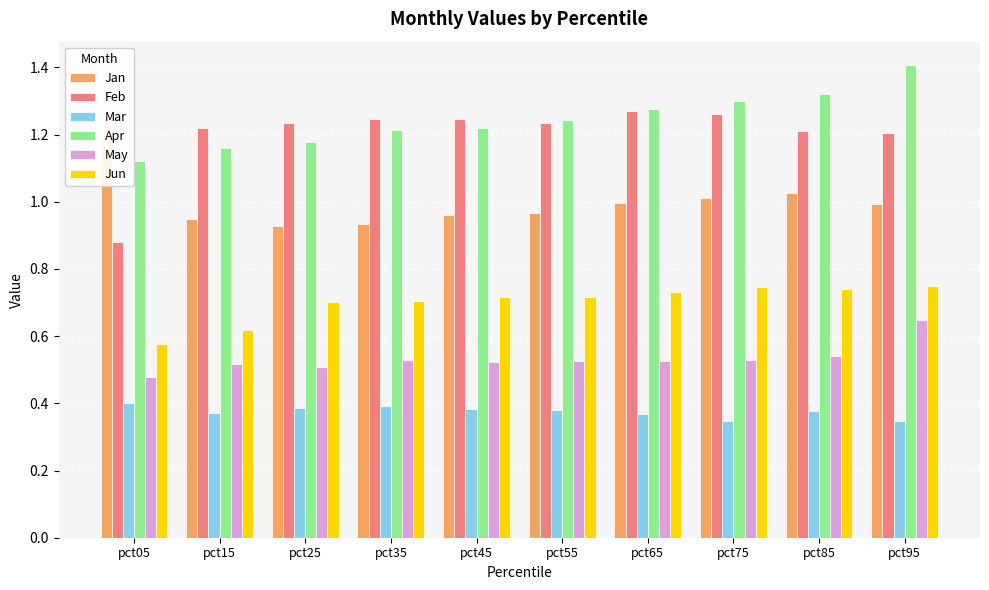

The Mar series shows 0.4 at pct05. True or false?

True